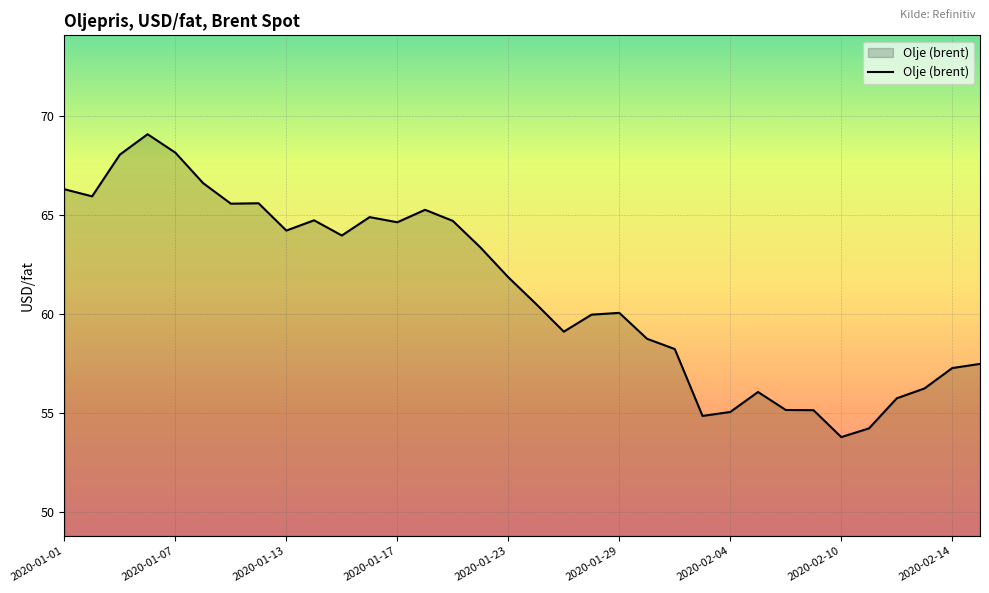

What is the difference between the maximum and minimum values?

15.3